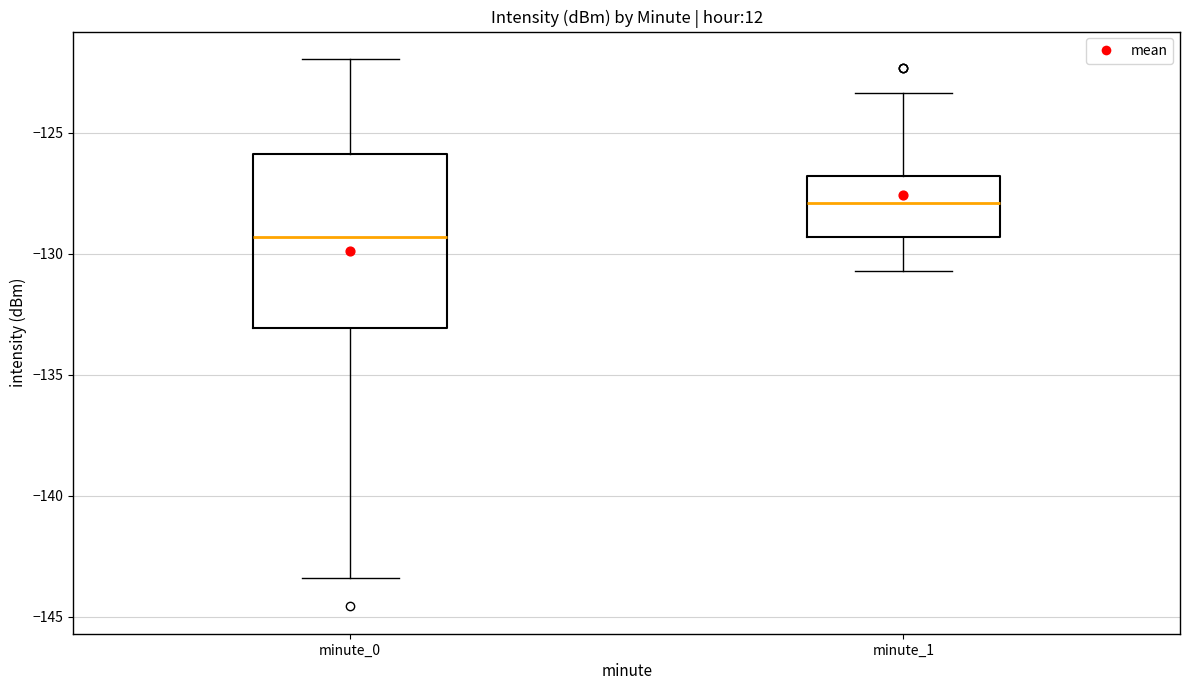

Reading left to right, read every box against the y-axis: the position of its median line, the range the box covers, and the ends of its whiskers. The values are not printed on the chart, so give them approximately, as read against the axis.

minute_0: median -129.5, box -133.0 to -126.0, whiskers -143.5 to -122.0
minute_1: median -128.0, box -129.5 to -127.0, whiskers -130.5 to -123.5